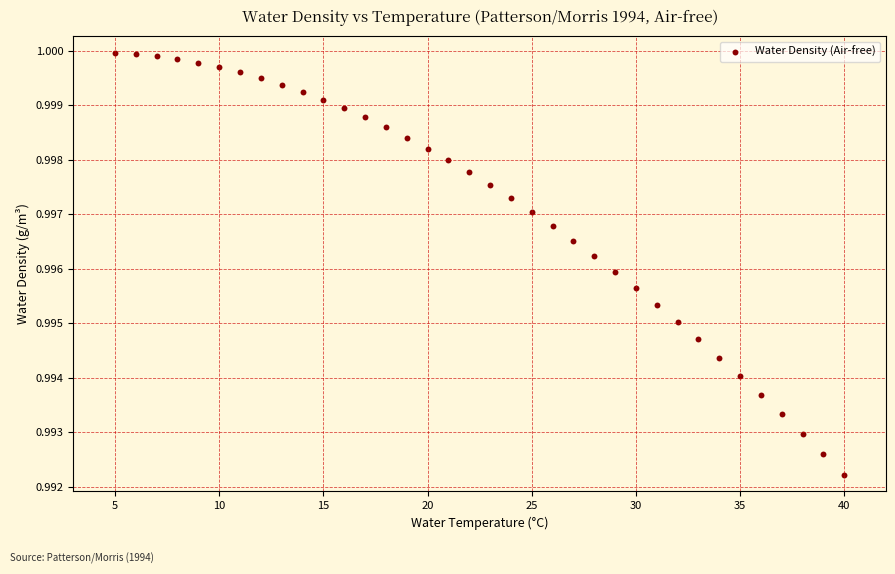

What is the range of X values (max minus min)?

35.0